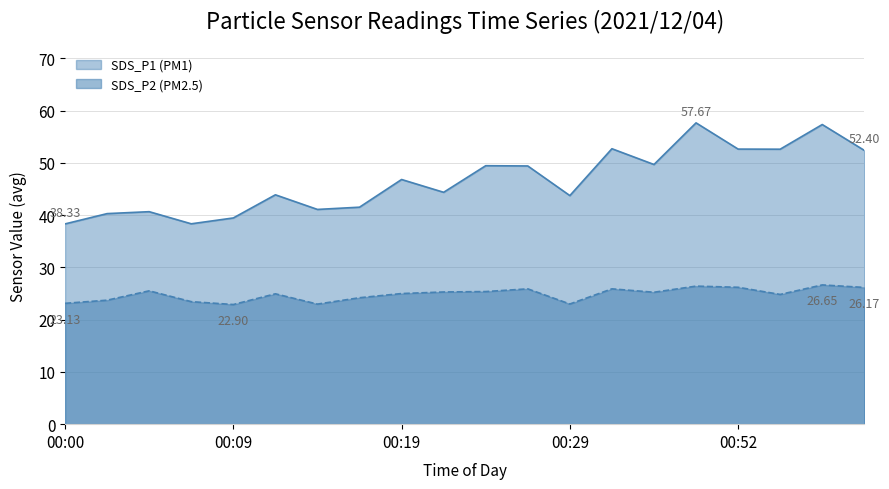

The value of SDS_P2 at 00:00 is 5.5. True or false?

False